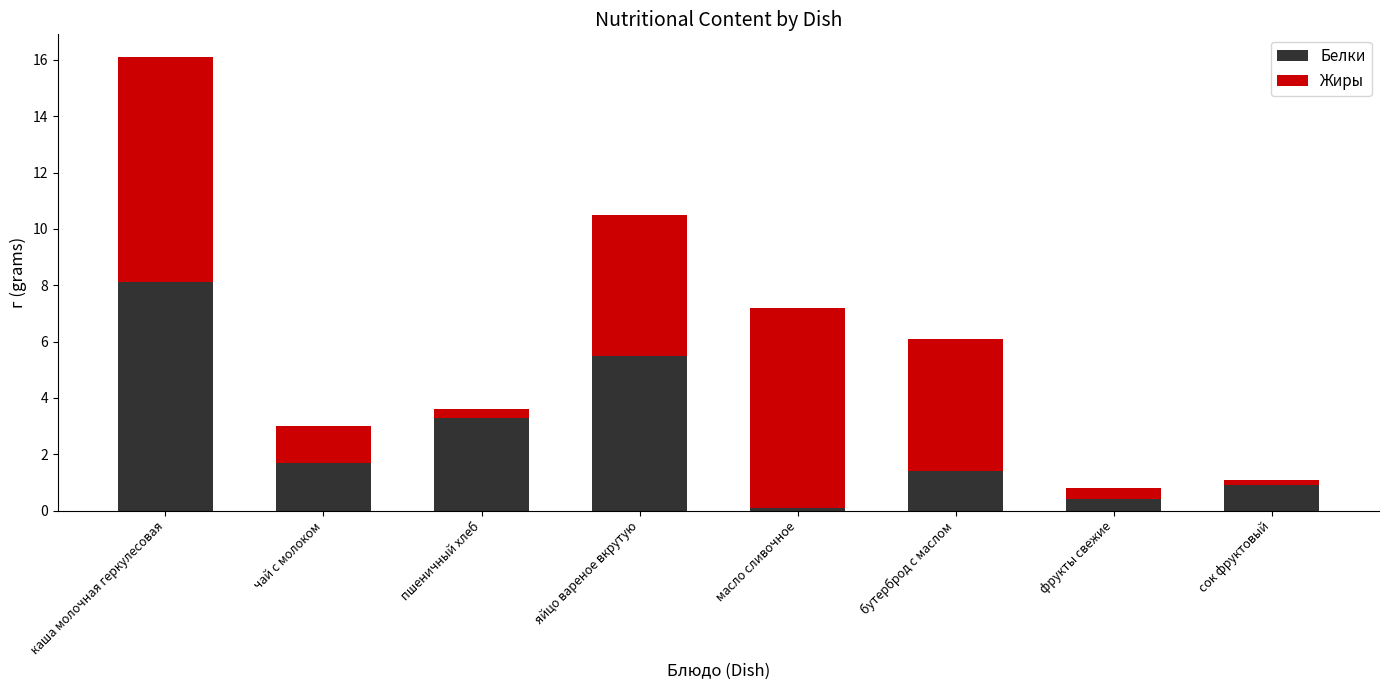

Reading left to right, what are the values for Белки?

8.1	1.7	3.3	5.5	0.1	1.4	0.4	0.9